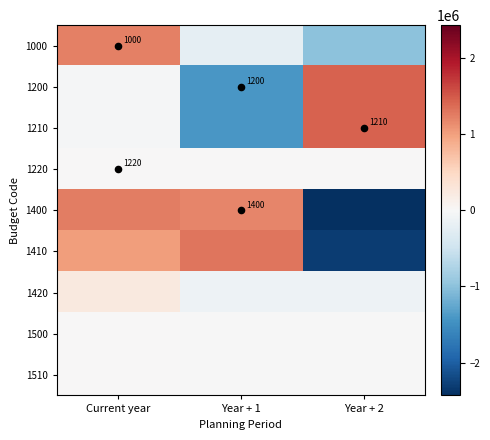

Is it true that 1410 equals -2314789.7 at Year + 2?

True